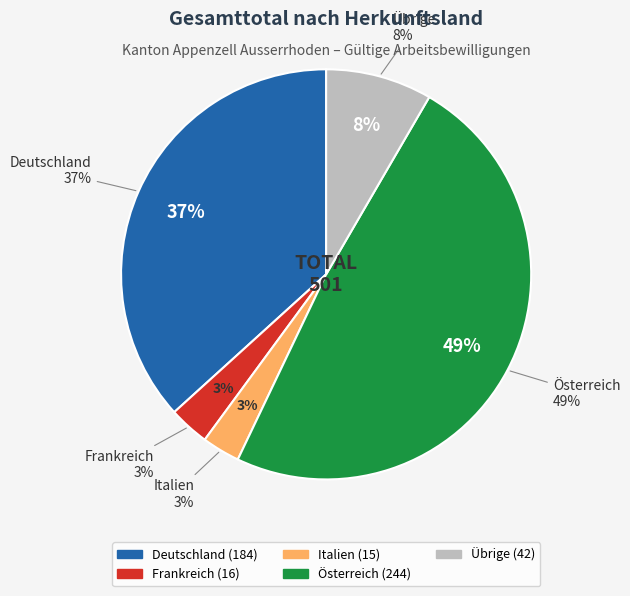

Is it true that Übrige is 8% of the pie?

True